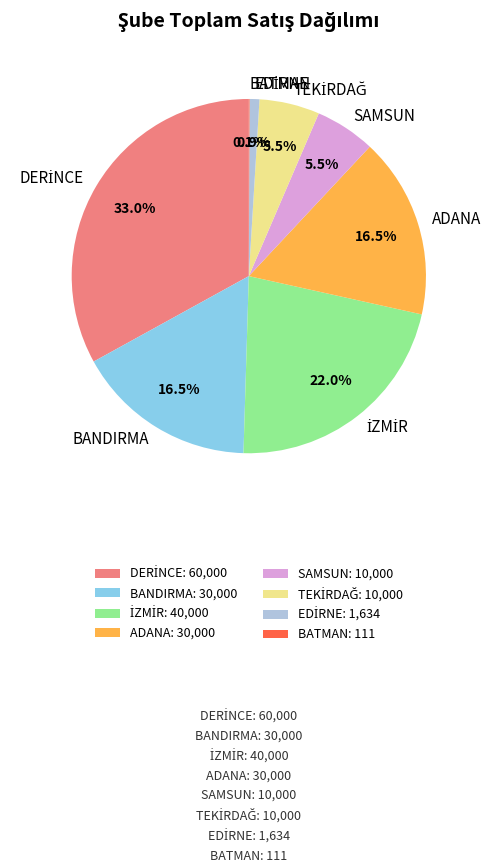

Is it true that BANDIRMA is 30% of the pie?

False